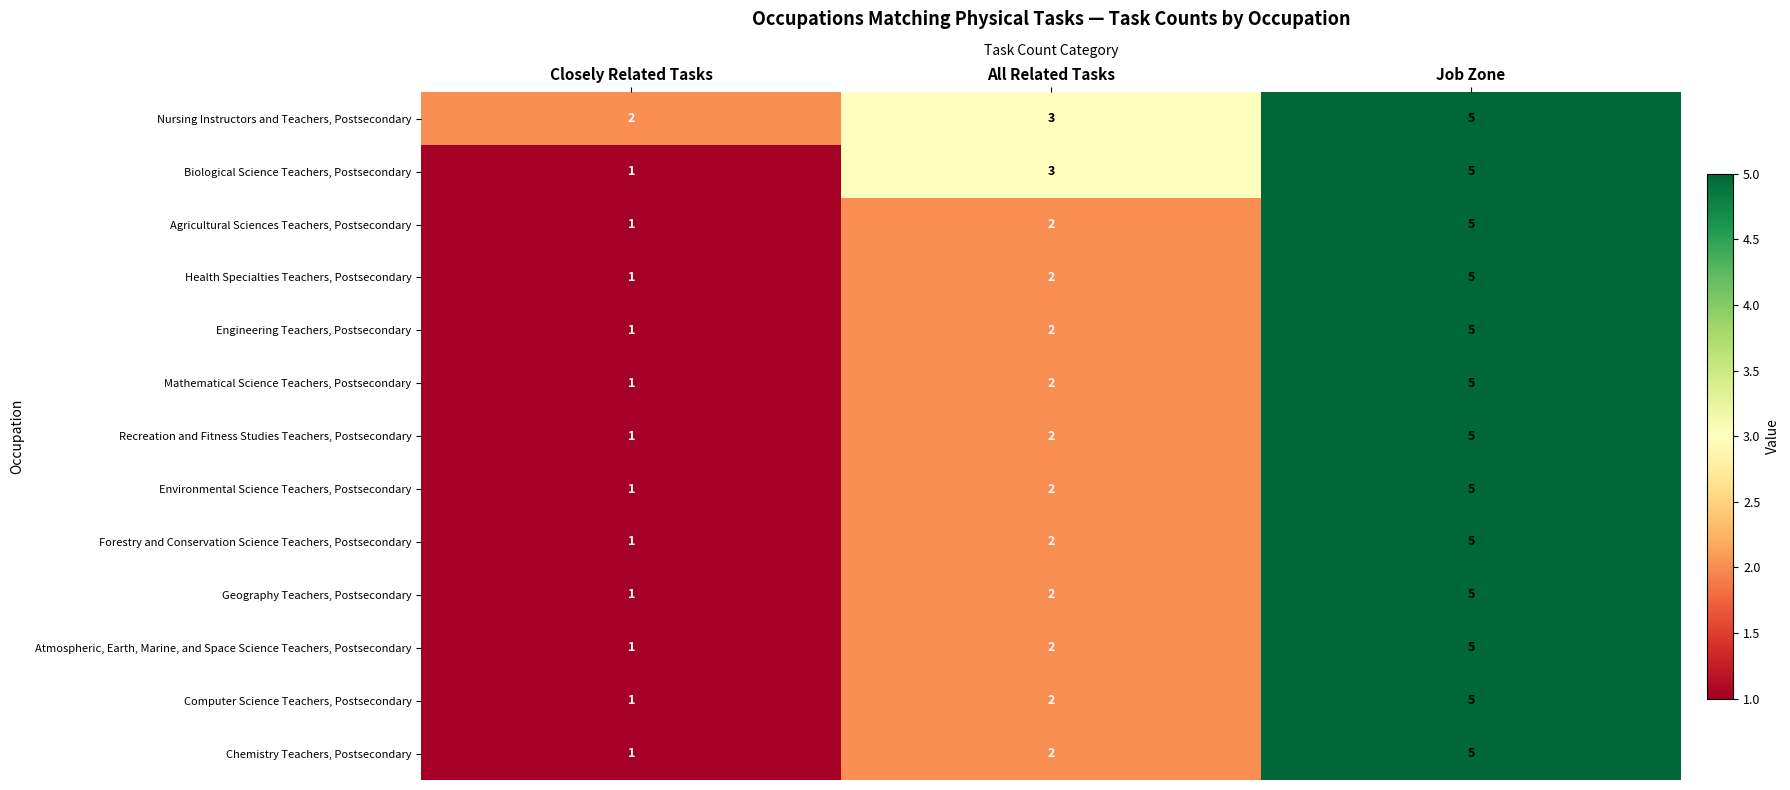

What is the total value across all series at Job Zone?

65